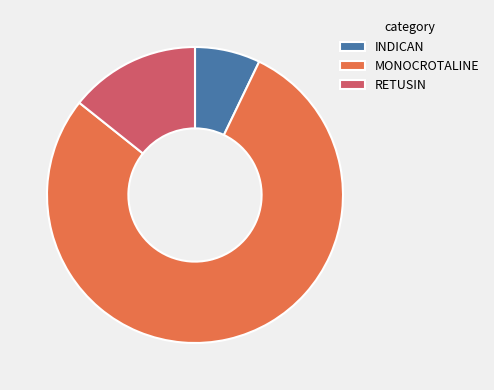

Which has a higher value, RETUSIN or INDICAN?

RETUSIN